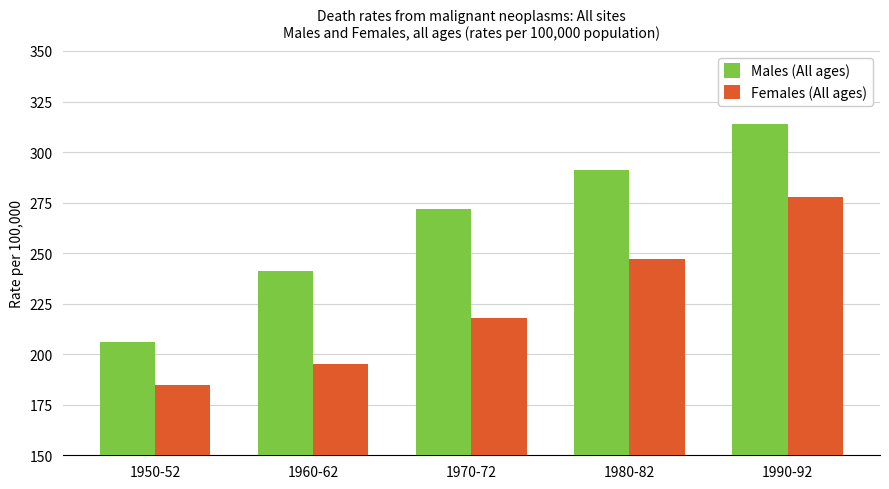

Read the Males (All ages) value at 1950-52, to the nearest 10.

210